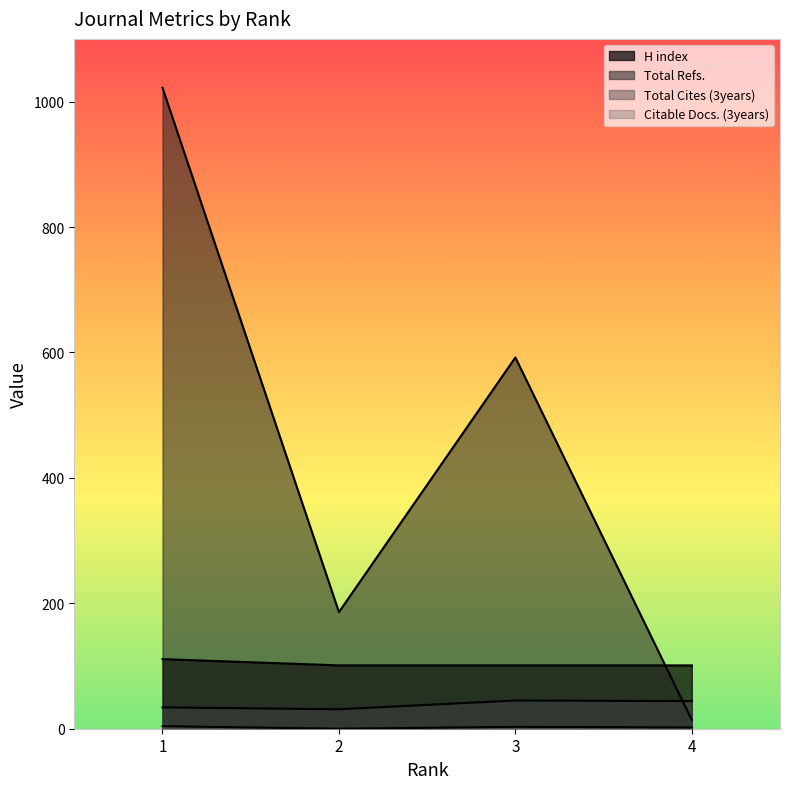

Which has a higher value, 2 or 3?

2